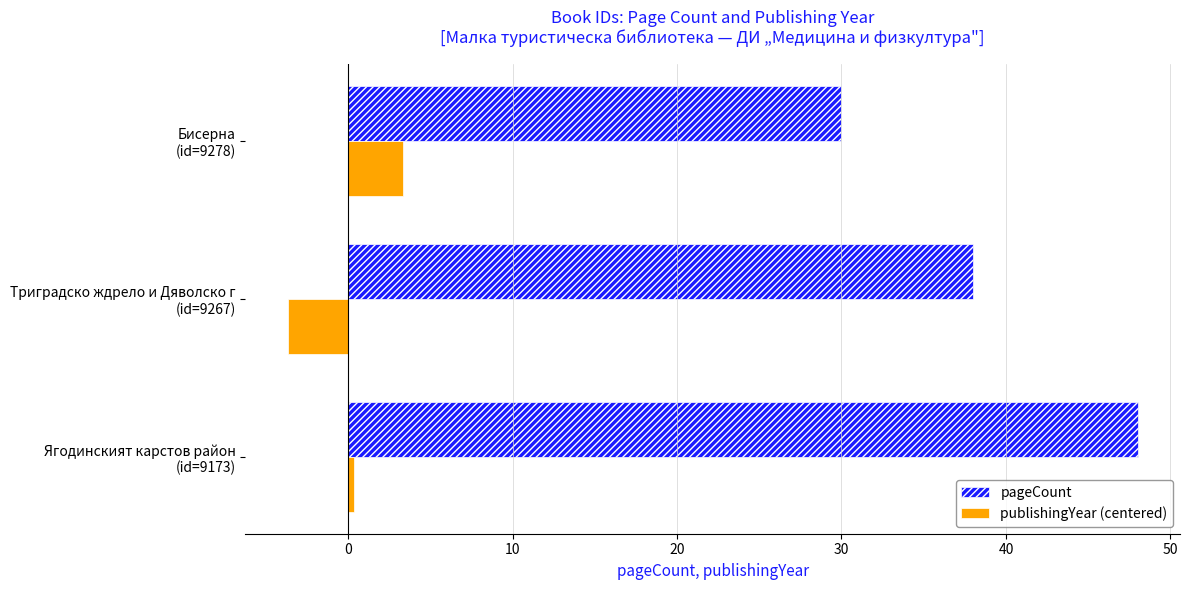

Rank the series by their maximum value, from highest to lowest.

pageCount, publishingYear (centered)